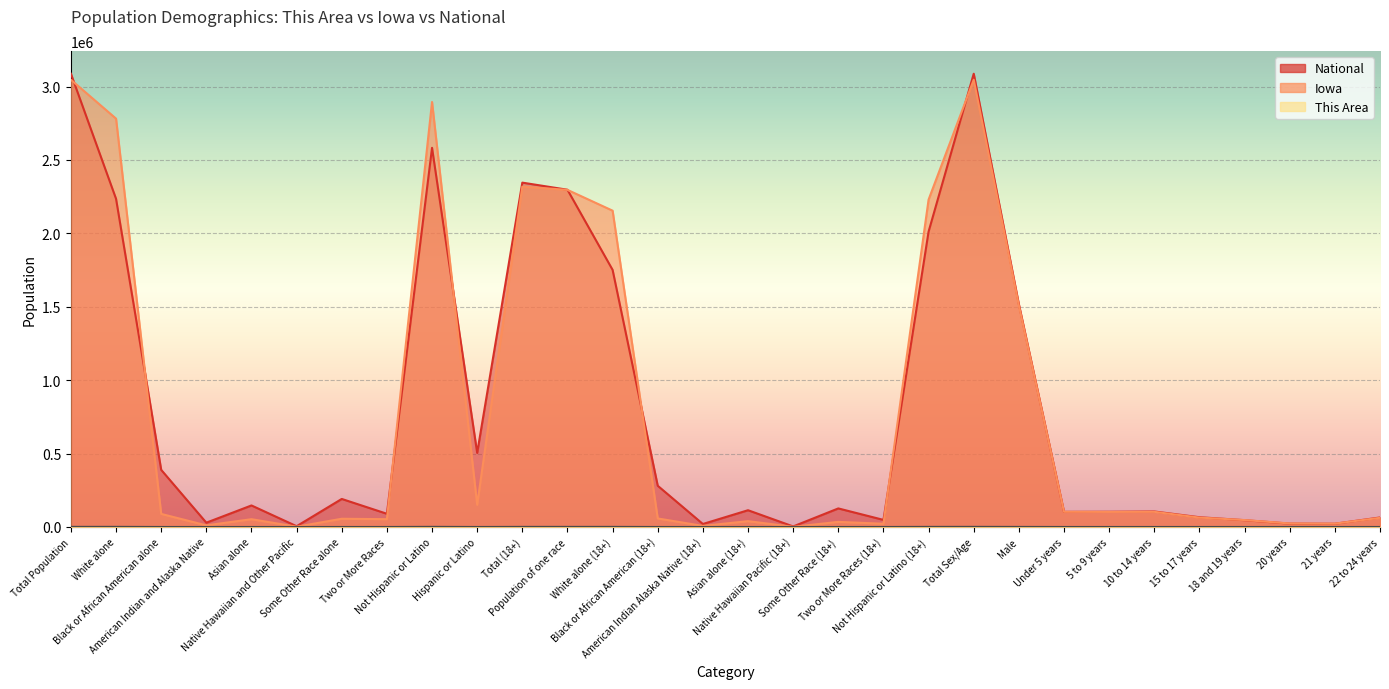

Between Native Hawaiian Pacific (18+) and 22 to 24 years, which series saw the biggest shift?

Iowa